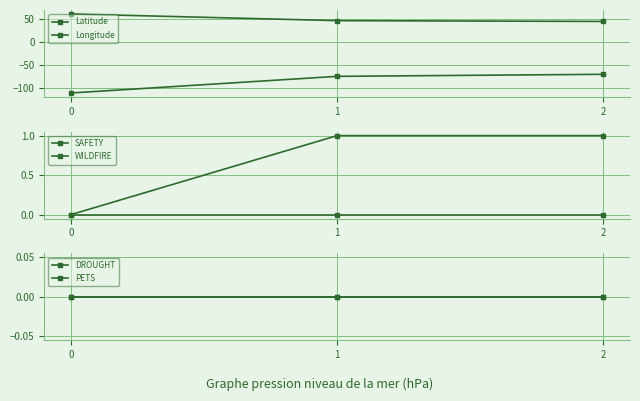

How many data points in Longitude are less than -75?

2